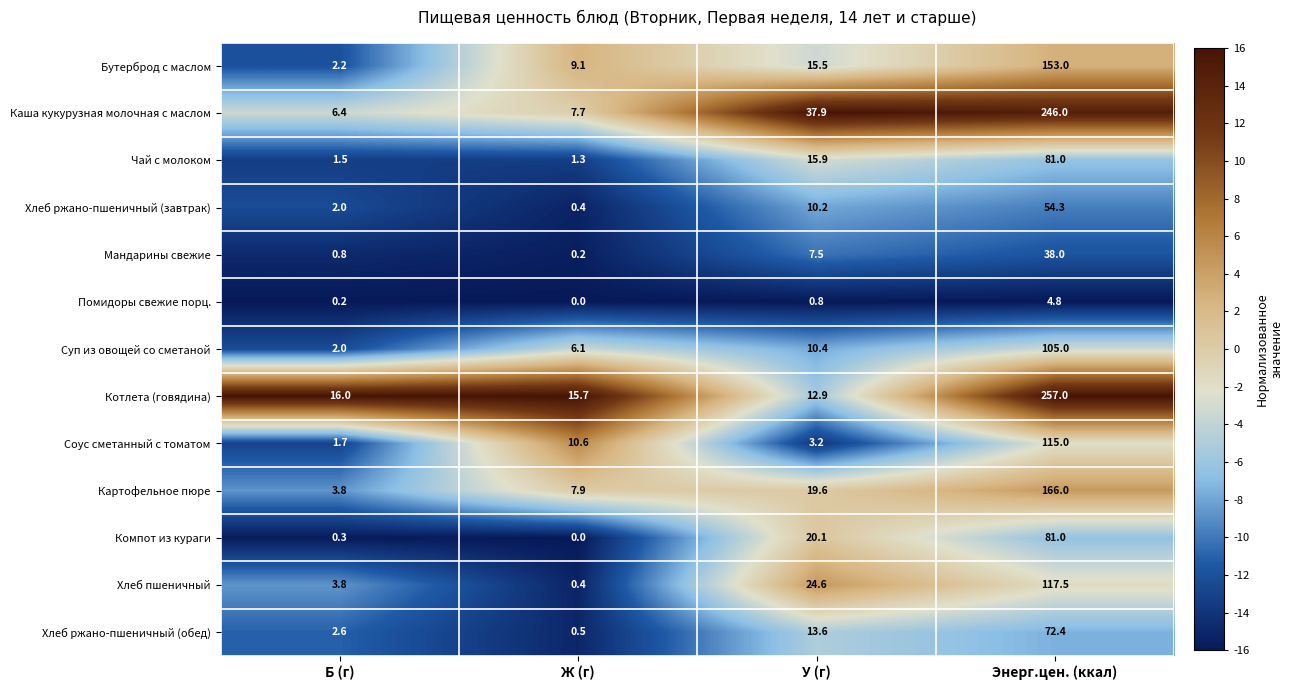

Where does the Хлеб пшеничный series first go above 24?

У (г)